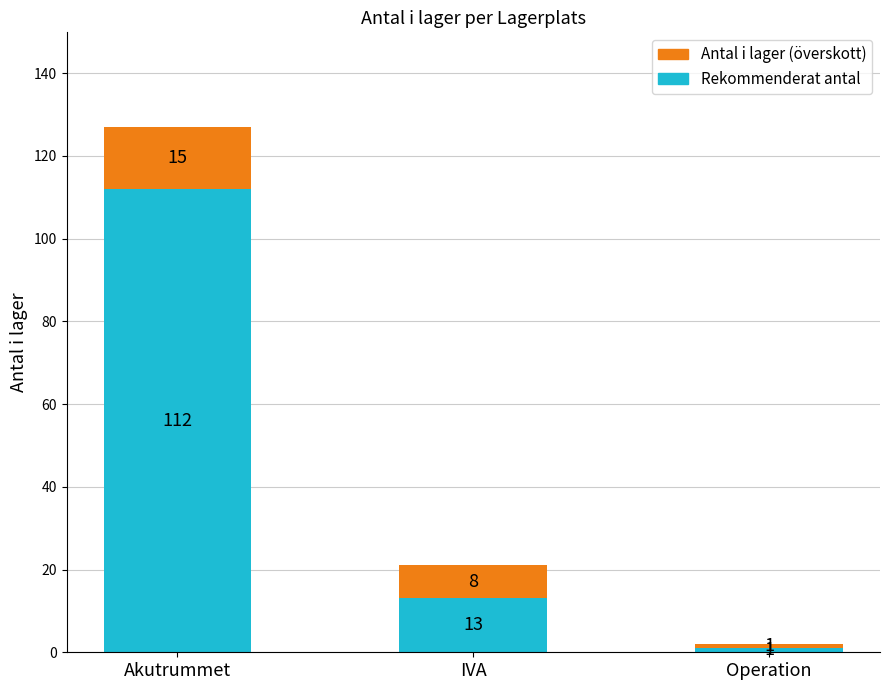

Which category has the lowest value in the Rekommenderat antal series?

Operation